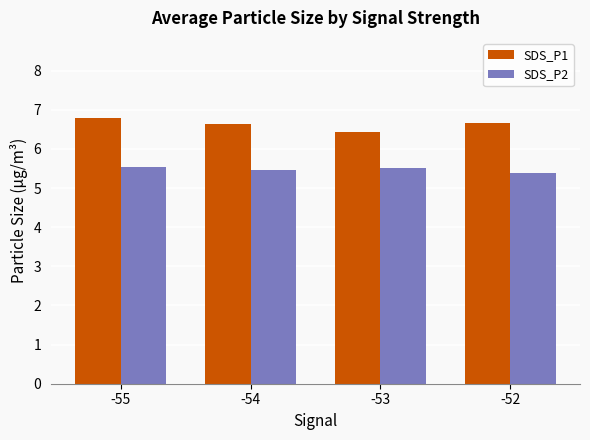

What is the sum of the SDS_P2 values at -54 and -53?

11.0